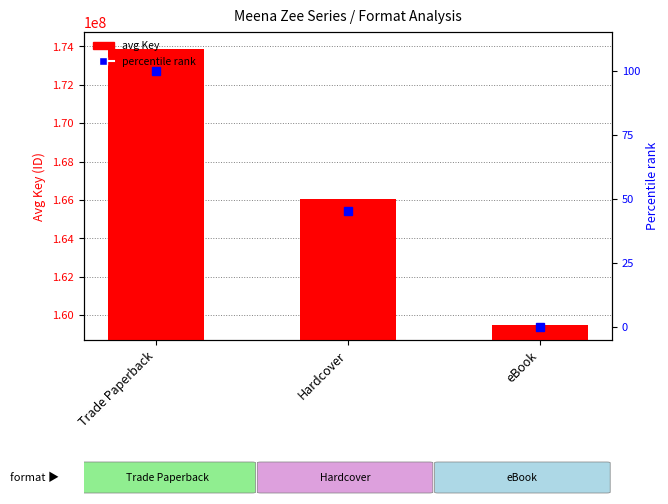

What is the maximum value shown in the chart?

173881798.0